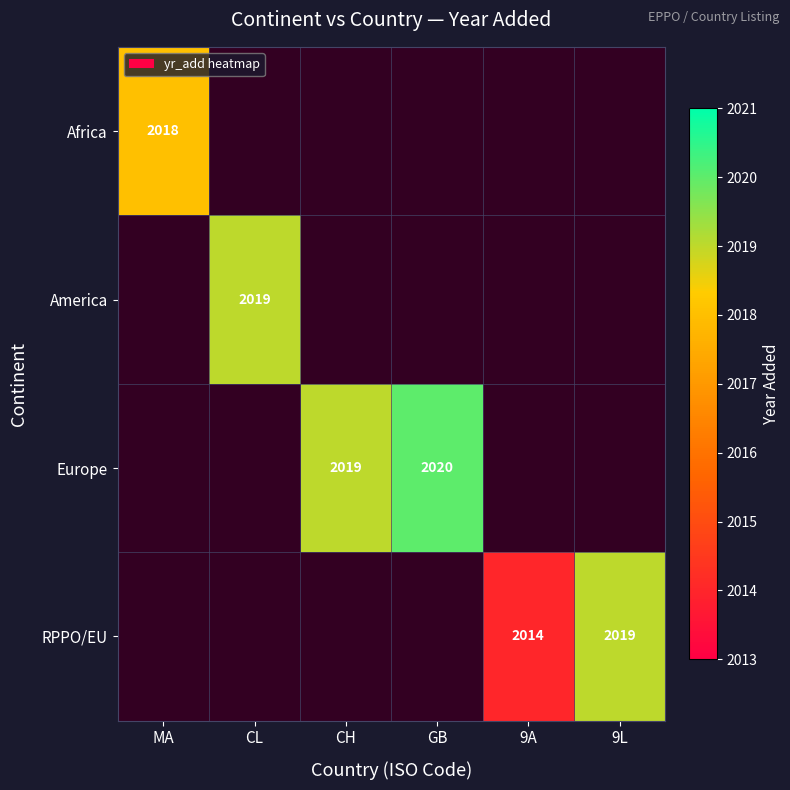

Which label corresponds to the largest value in the chart?

GB